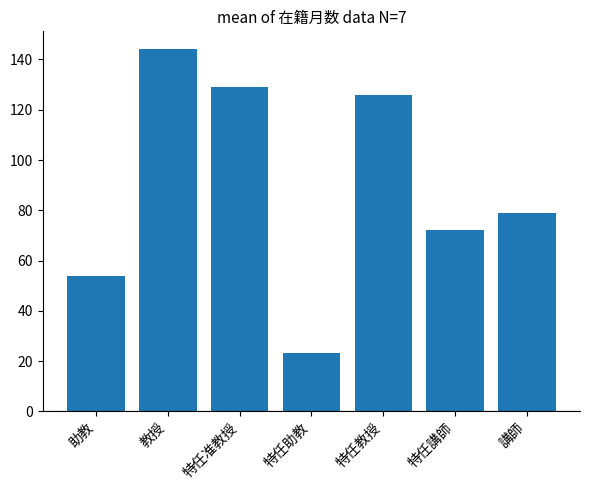

What is the difference between the second highest and minimum values?

105.9